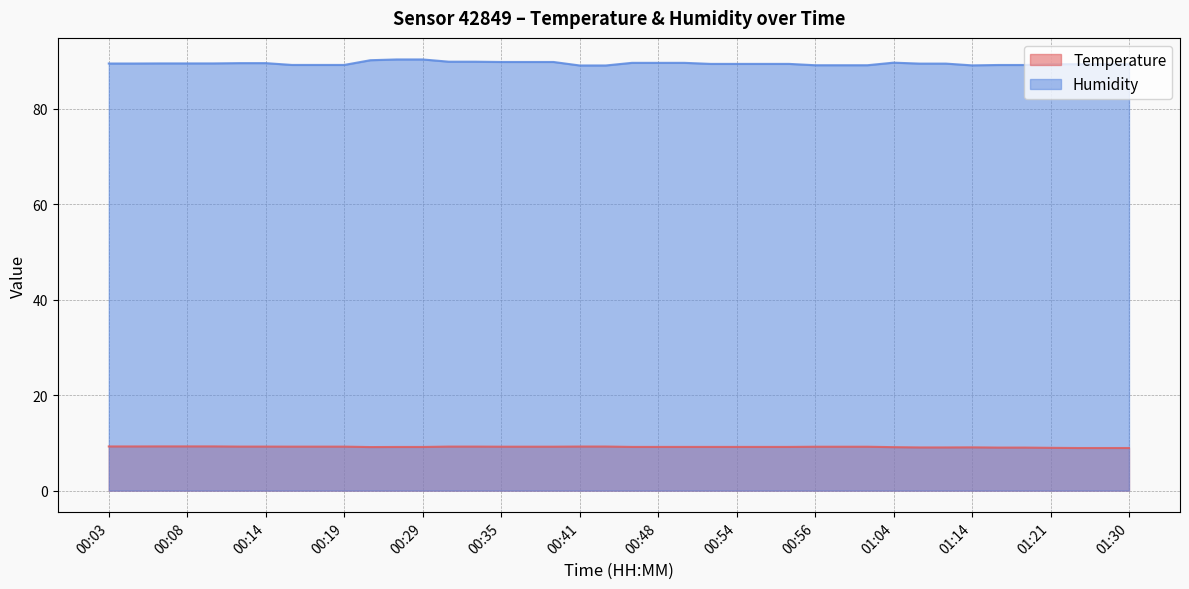

Which series changed the most between 00:08 and 01:10?

Temperature